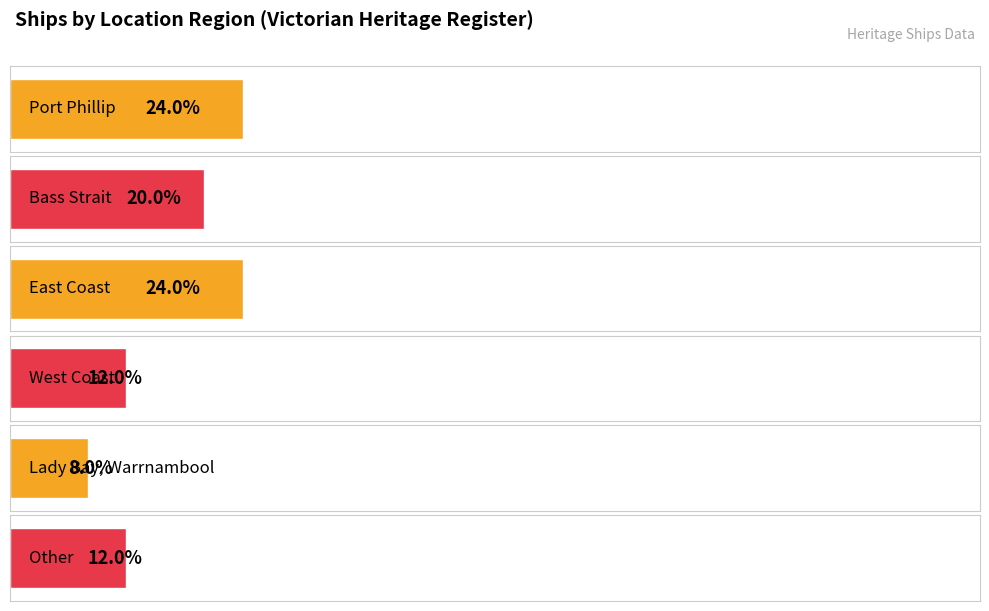

Are the bars horizontal?

Yes